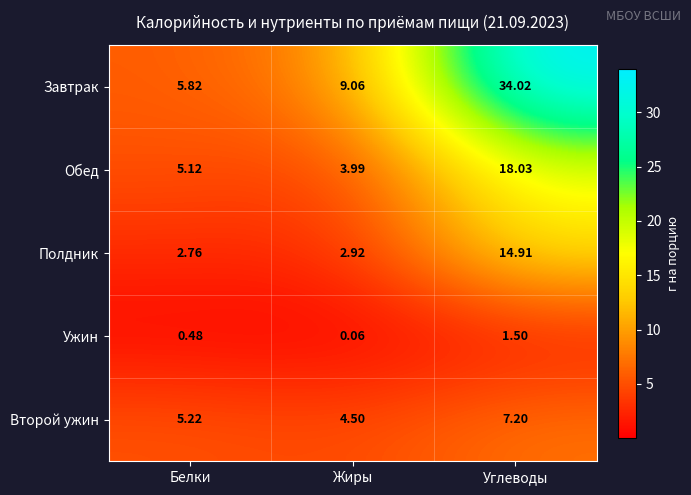

At which category is the sum across all series the highest?

Углеводы